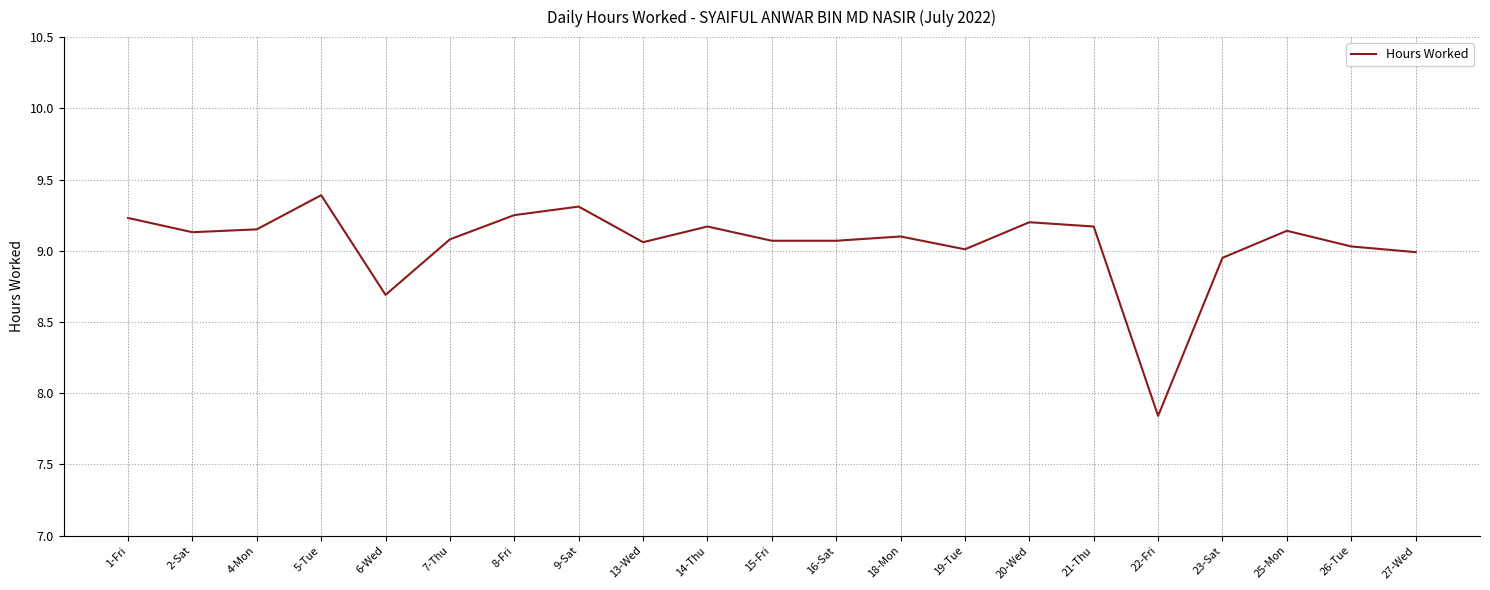

What is the average value?

9.0